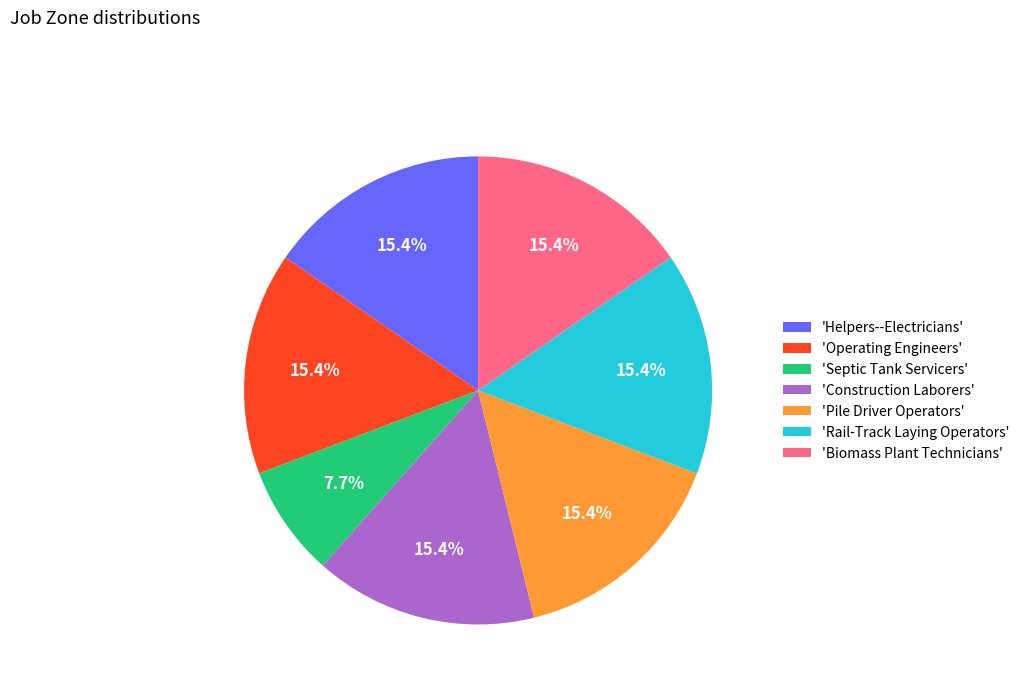

To the nearest percent, what is the average slice percentage?

14%